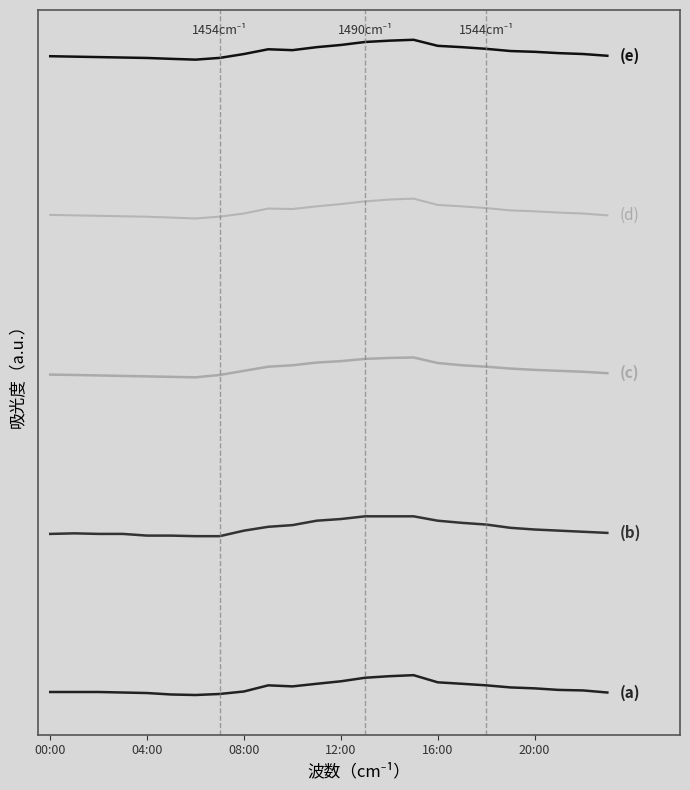

Does the chart have visible grid lines?

No